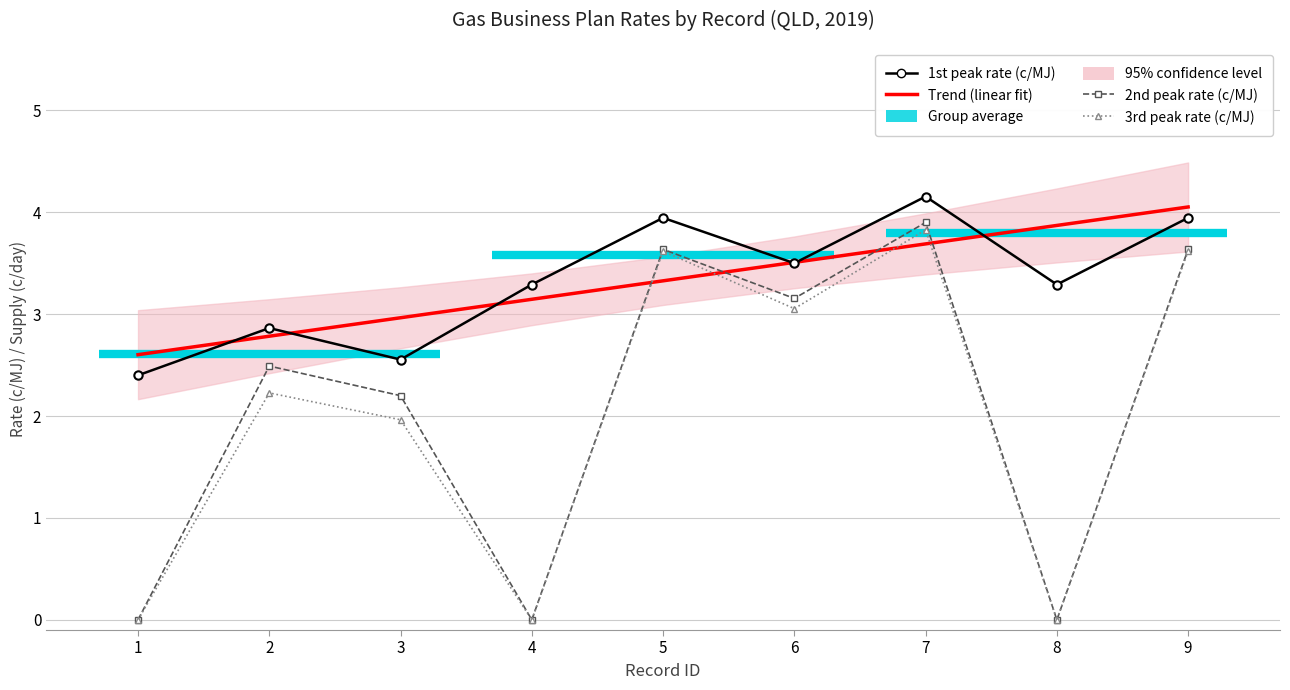

At which category does the chart reach its minimum across all series?

1